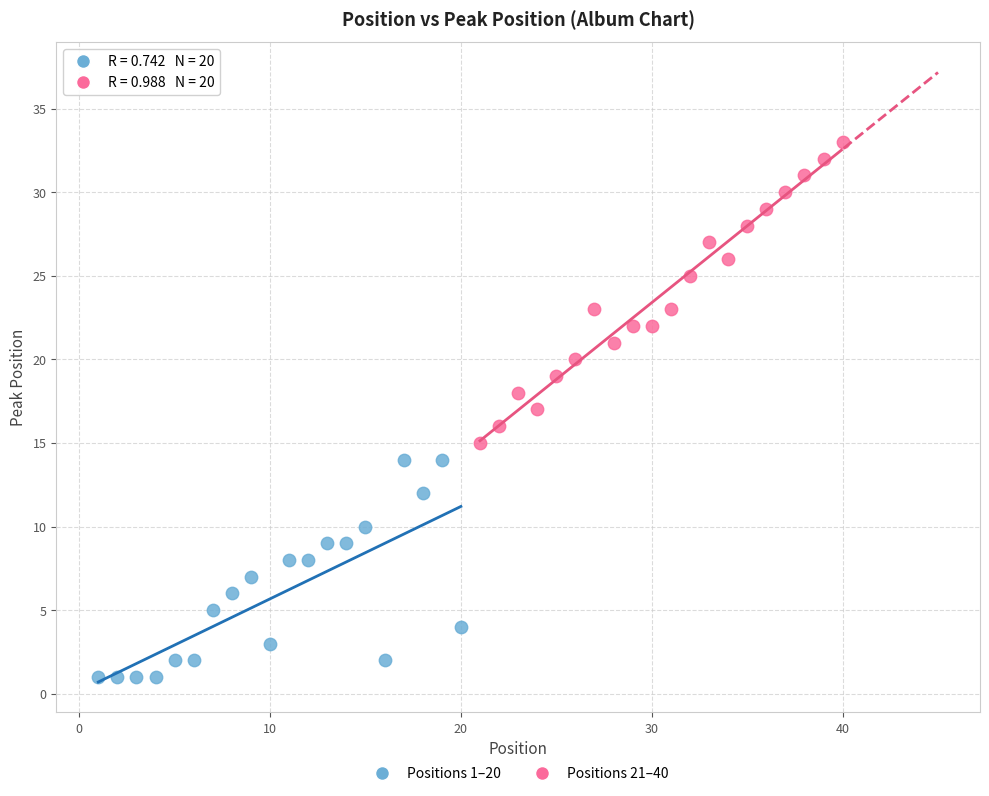

Which series contains the highest Y value?

Positions 21–40